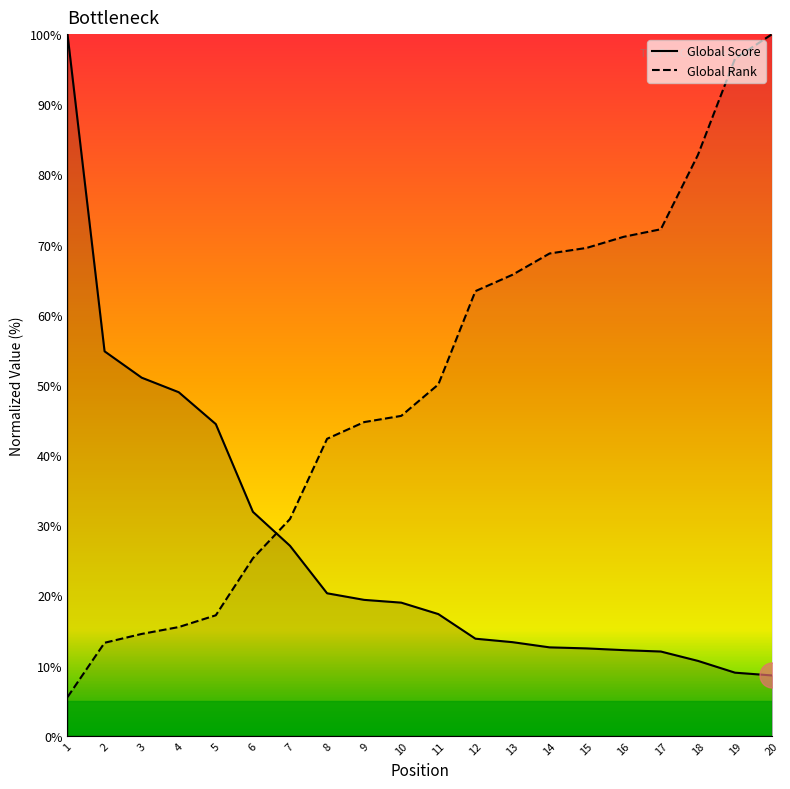

Between 7 and 6, which is larger?

6